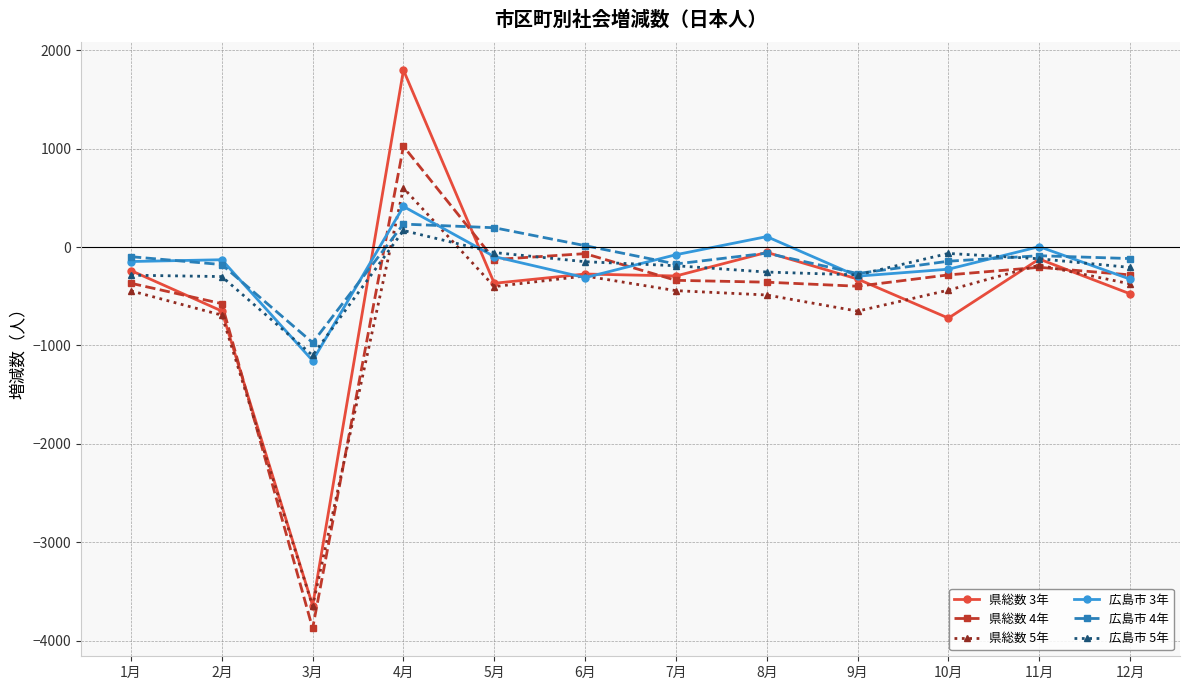

Which category has the lowest value in the 県総数 3年 series?

3月